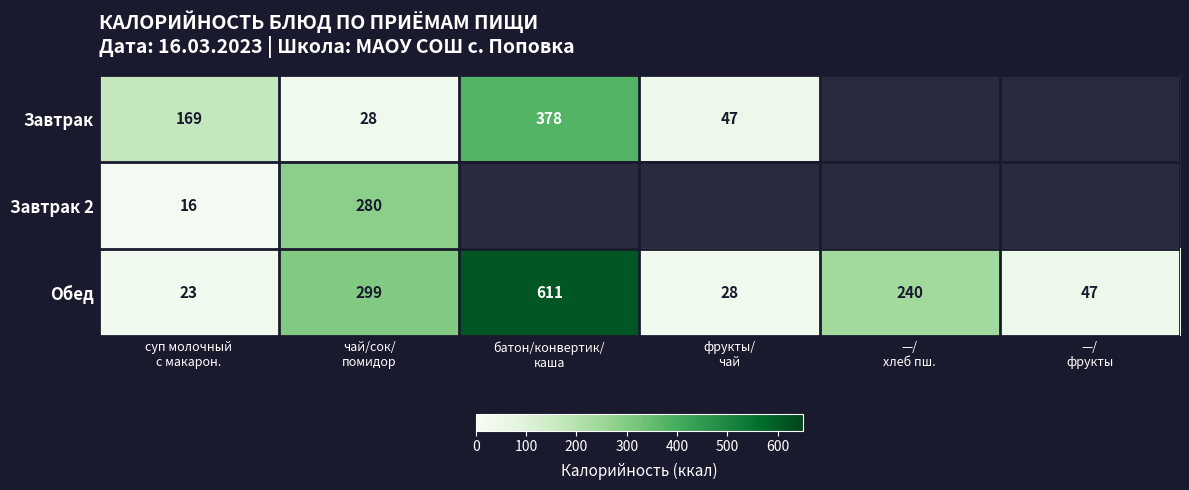

What is the difference between the maximum and minimum values in the Обед series?

588